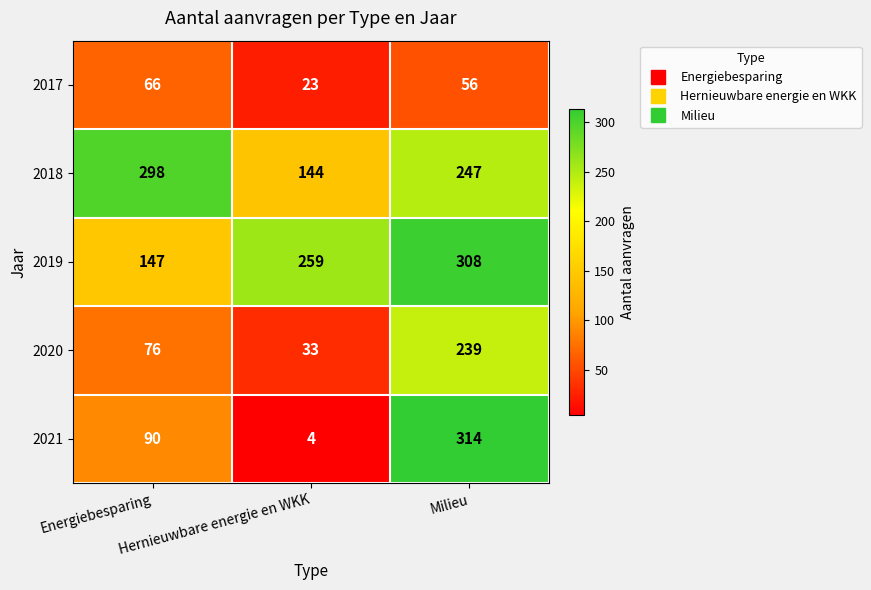

How many 2018 values are between 144 and 298?

3